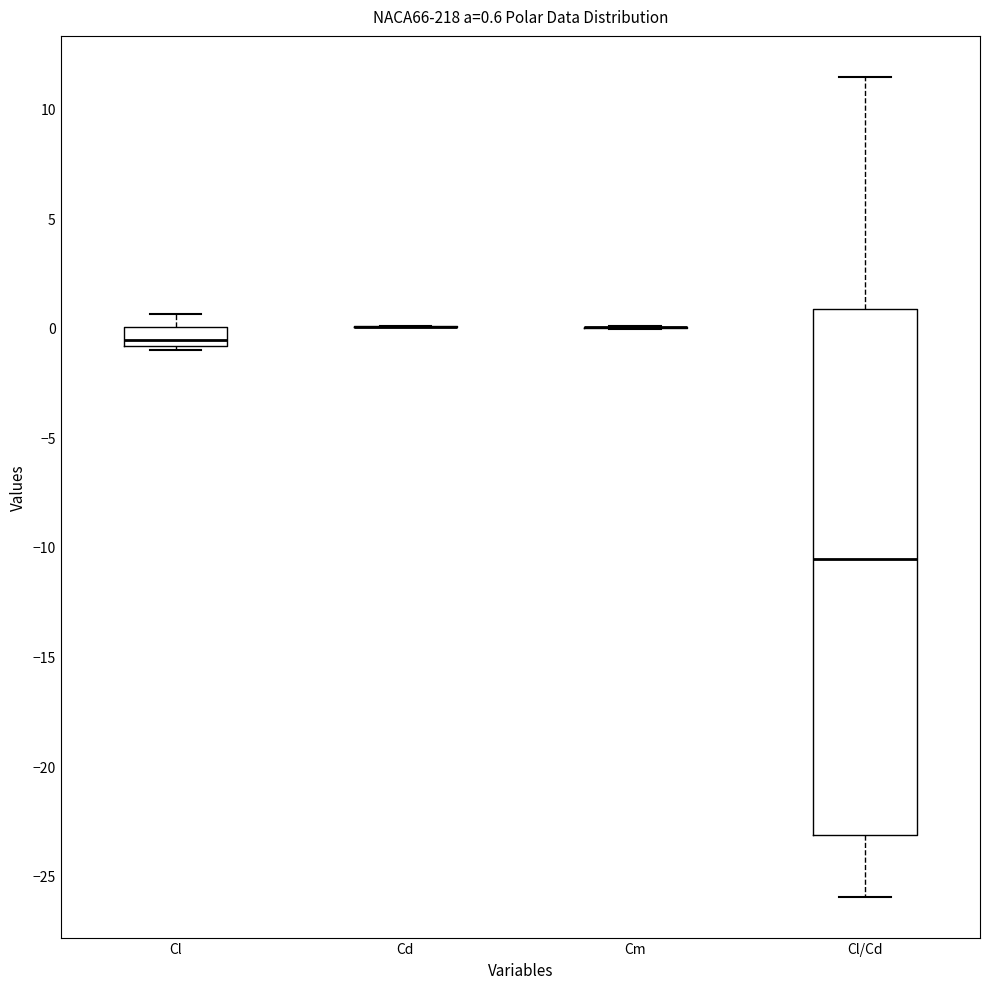

Comparing the boxes themselves (not the whiskers), which one is the tallest?

Cl/Cd